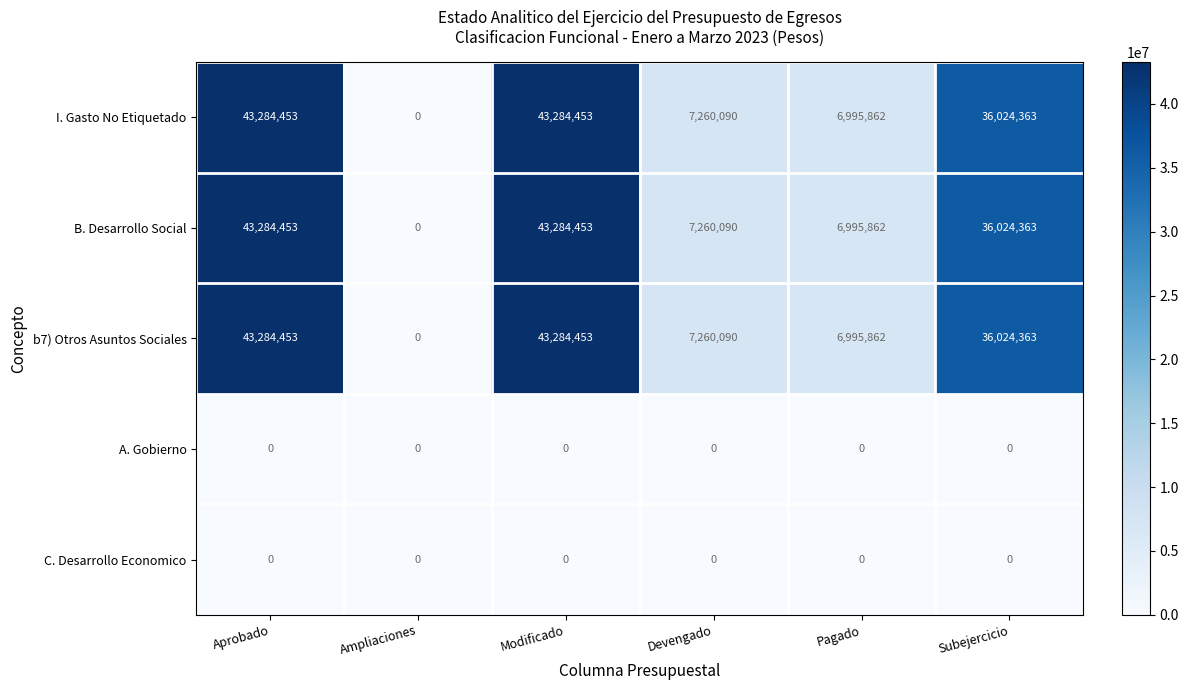

Is it true that b7) Otros Asuntos Sociales equals 58695909 at Subejercicio?

False